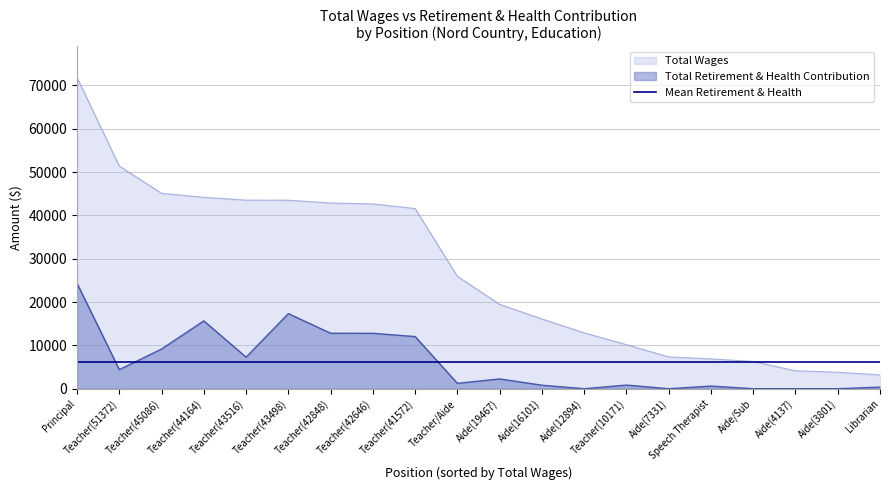

List the series in order of their peak value, lowest first.

Mean Retirement & Health, Total Retirement & Health Contribution, Total Wages